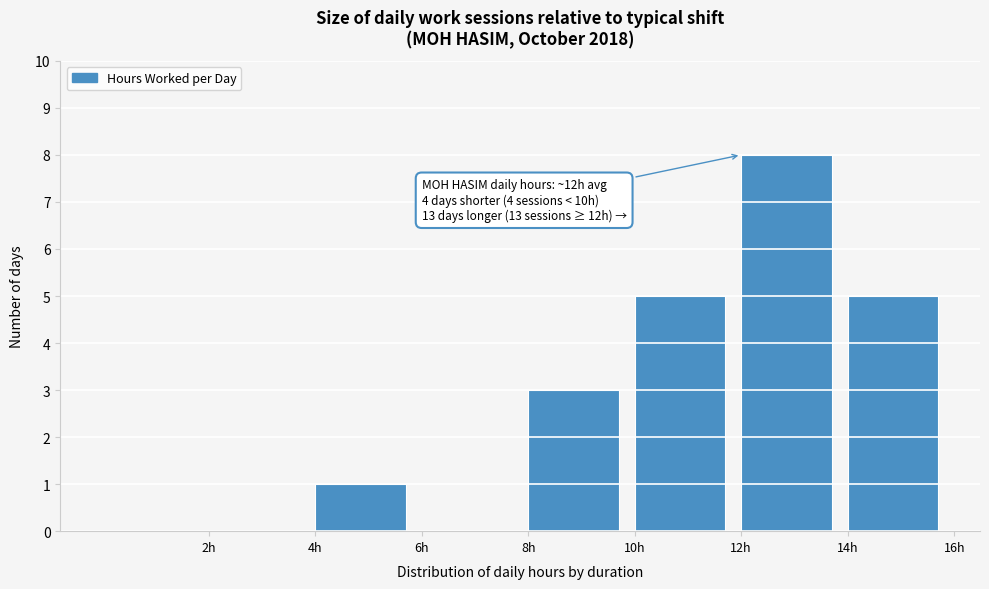

Which range on the x-axis has the tallest bar?

12 to 14